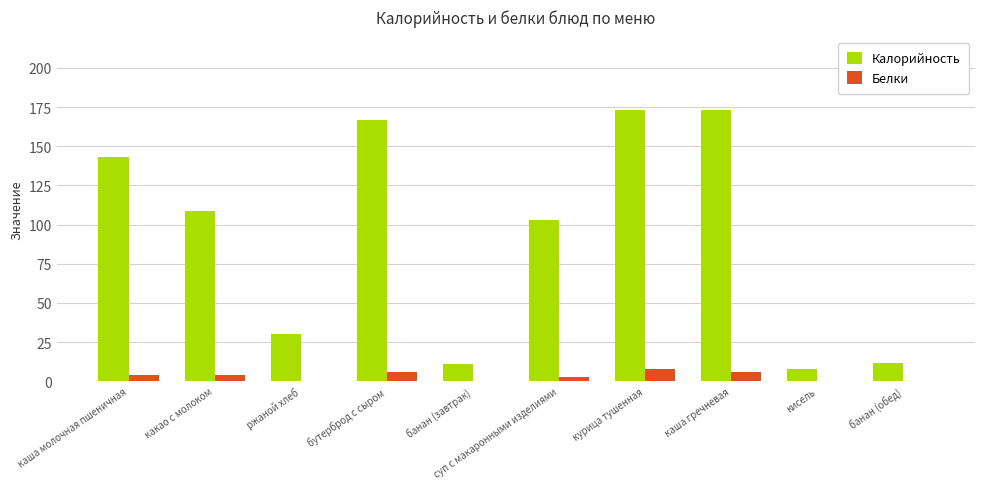

What is the sum of the Калорийность values at бутерброд с сыром and банан (обед)?

179